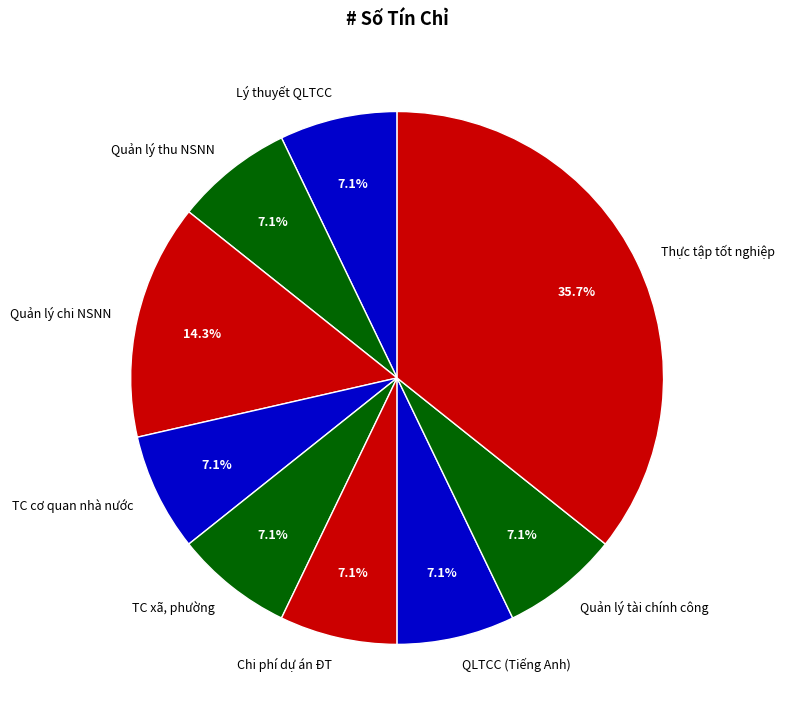

How much of the chart is everything except TC cơ quan nhà nước?

92.9%